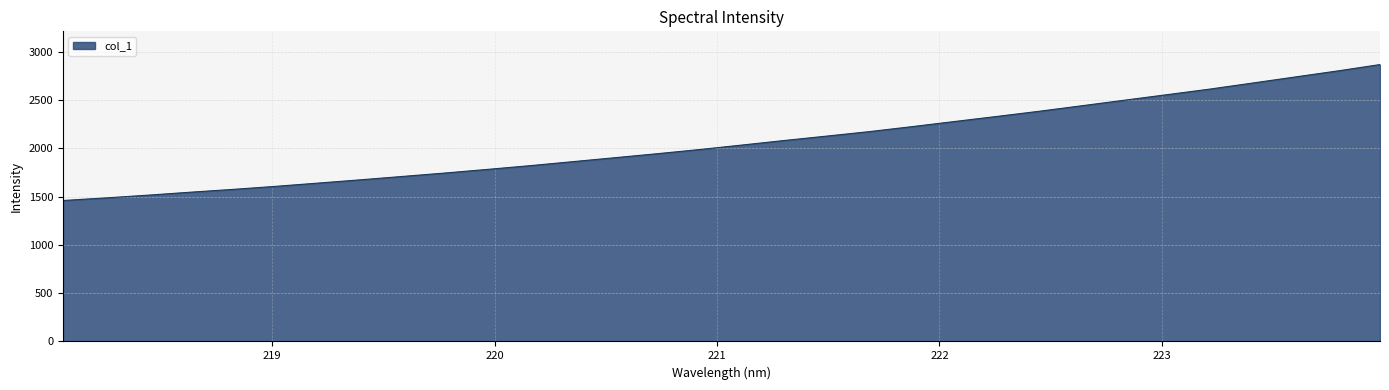

Does the chart have visible grid lines?

Yes